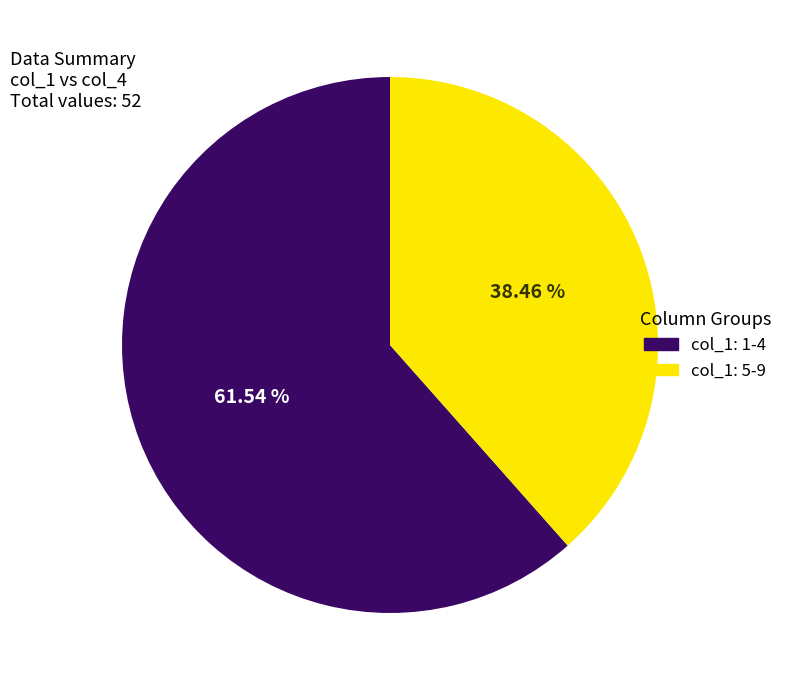

Rank the categories by value from lowest to highest.

col_1: 5-9, col_1: 1-4